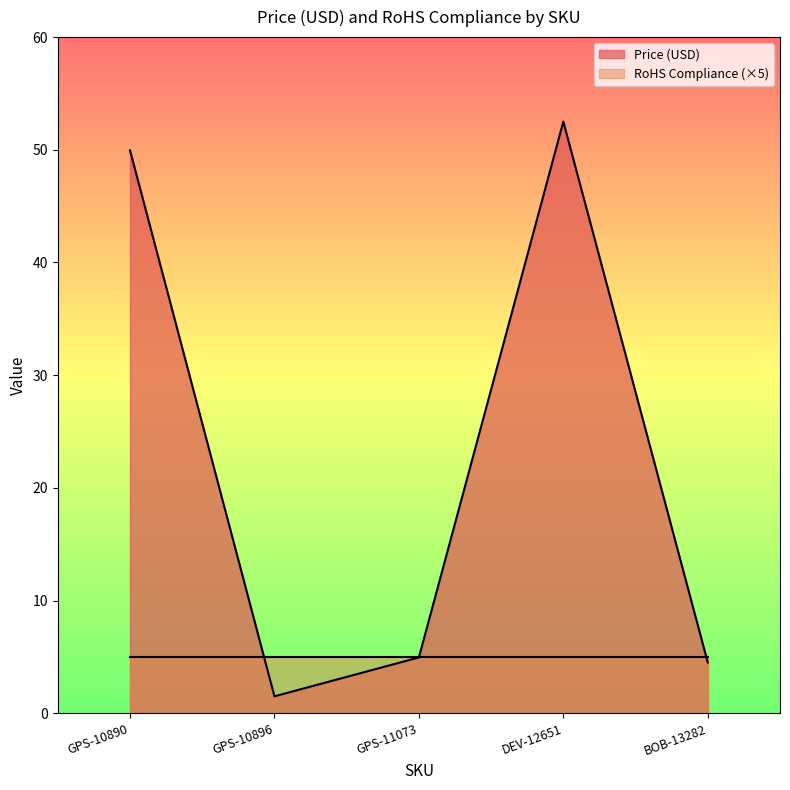

At which label does the data first exceed 4?

GPS-10890